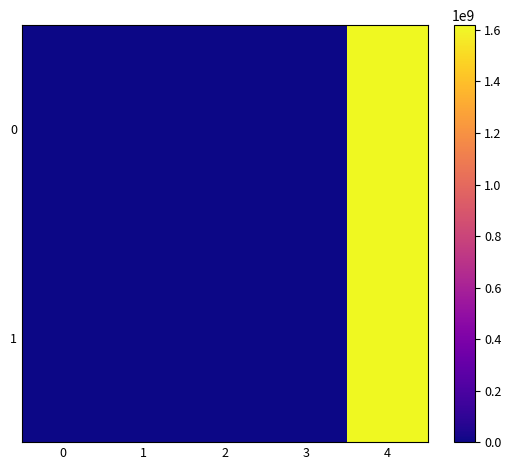

Reading left to right, what are all the values shown in this chart?

0: 0=-1.0	1=24.0	2=1.0	3=0.0	4=1618616108.0
1: 0=1.0	1=1.0	2=1.0	3=0.0	4=1618615838.0